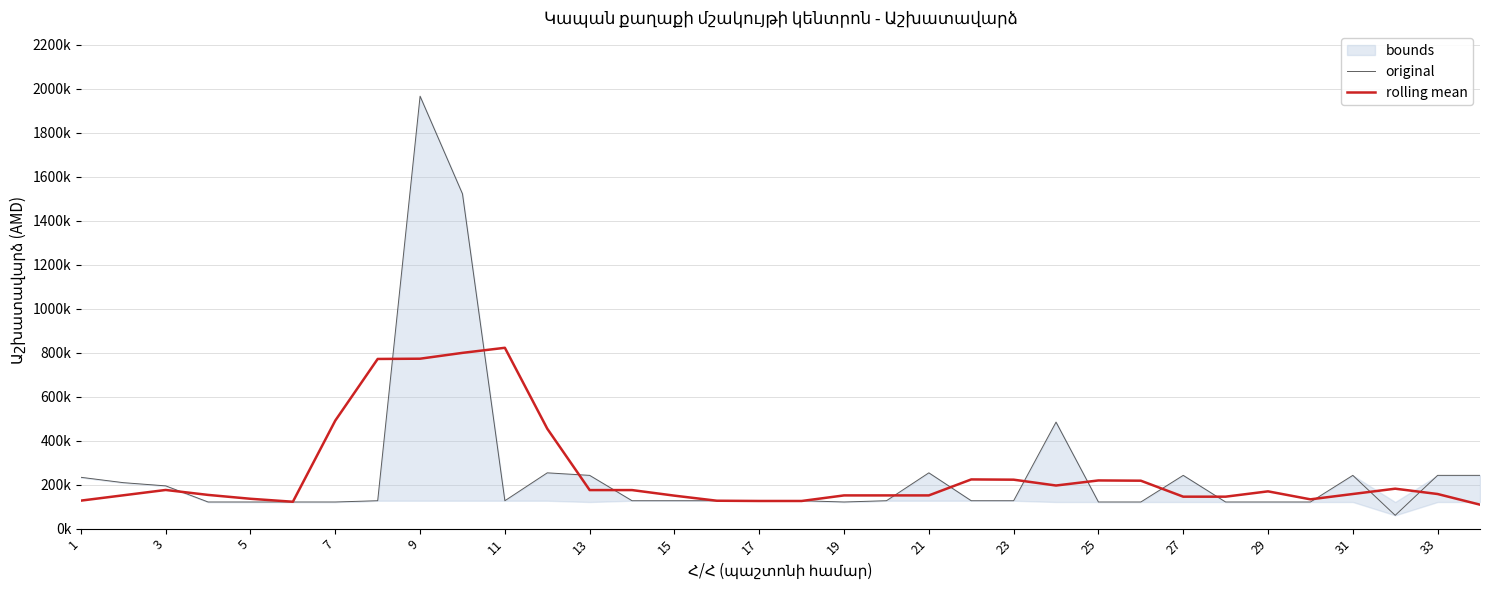

Rank the series by their average value, from lowest to highest.

rolling mean, original